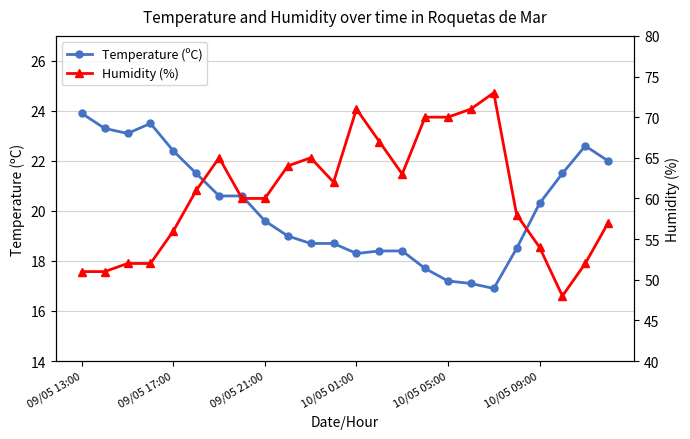

What is the lowest value of the Temperature (ºC) series?

16.9